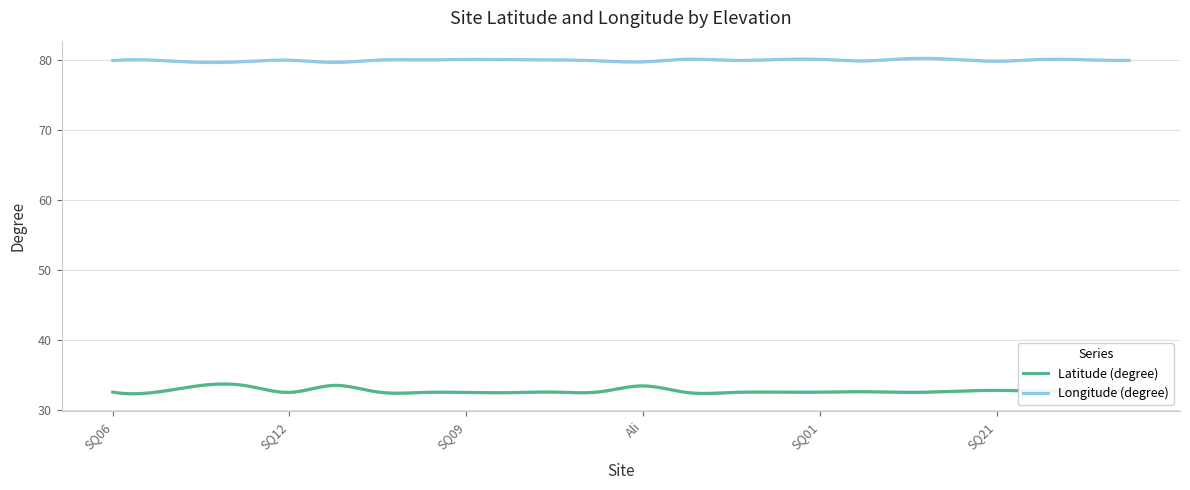

What is the difference between the maximum and minimum values in the Latitude (degree) series?

1.4